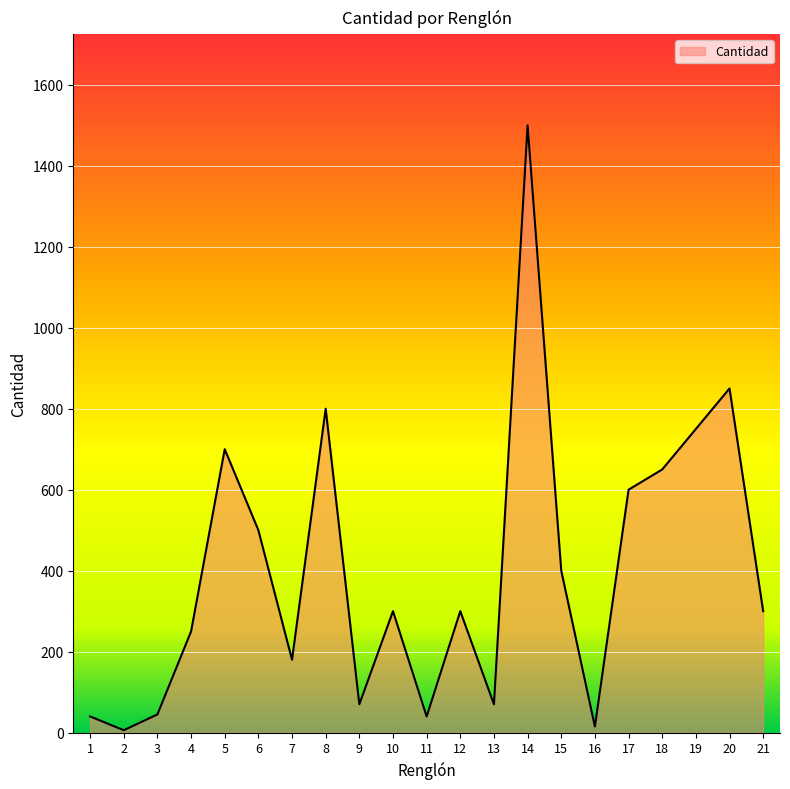

The value at 19 is 1273. True or false?

False